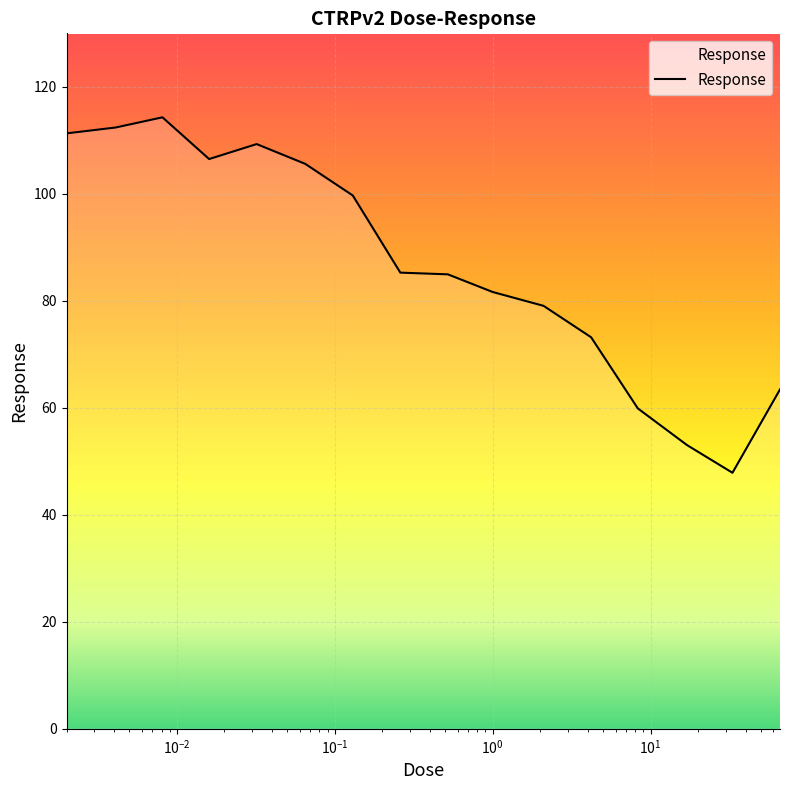

What is the maximum value shown in the chart?

114.3